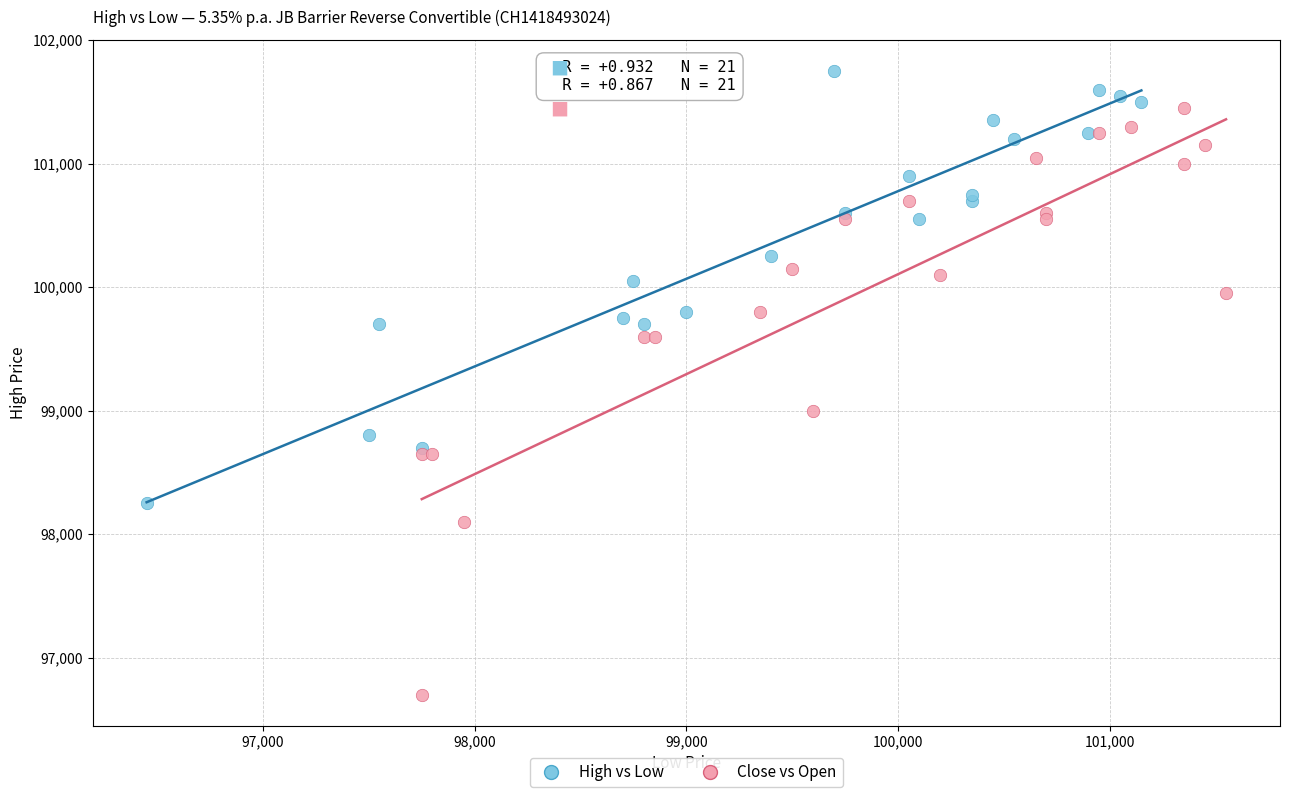

Which series reaches the maximum Y coordinate?

High vs Low